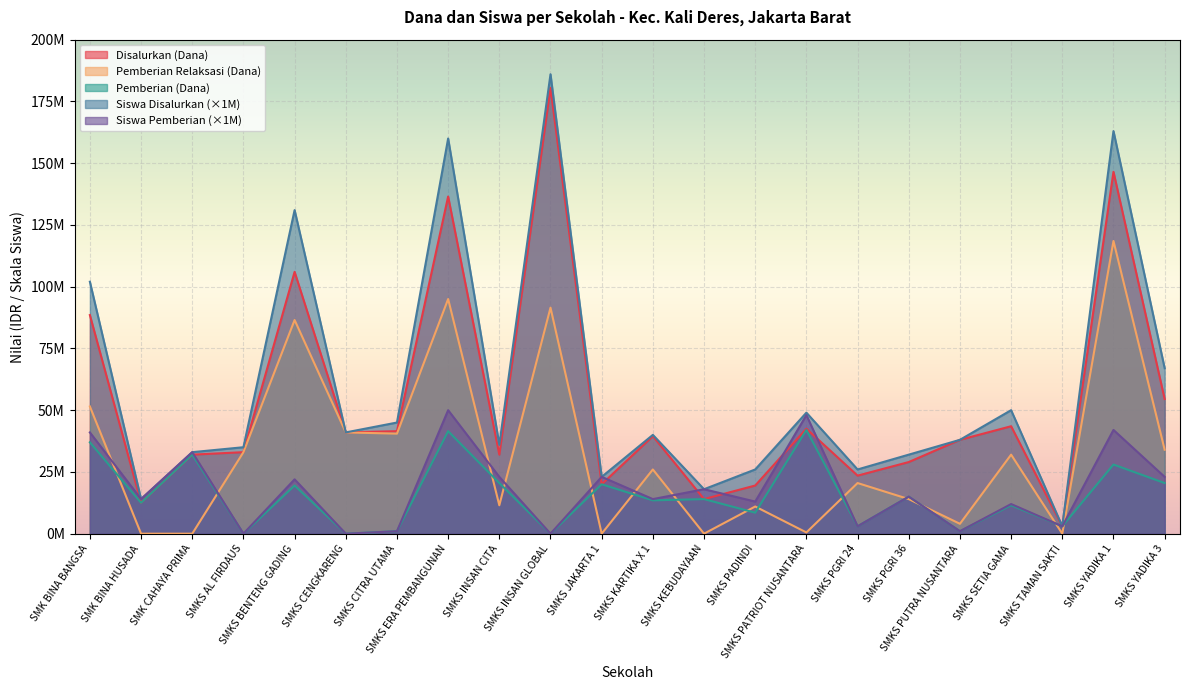

Reading left to right, list all the values displayed in this chart.

Disalurkan (Dana): 88500000	12500000	32000000	33000000	106000000	41000000	41500000	136500000	32000000	180500000	20000000	39500000	14000000	19500000	42500000	23500000	29000000	38000000	43500000	3000000	146500000	54500000
Pemberian Relaksasi (Dana): 51500000	0	0	33000000	86500000	41000000	40500000	95000000	11500000	91500000	0	26000000	0	11000000	500000	20500000	14000000	4000000	32000000	0	118500000	34000000
Pemberian (Dana): 37000000	12500000	32000000	0	19500000	0	1000000	41500000	20500000	0	20000000	13500000	14000000	8500000	42000000	3000000	15000000	1000000	11500000	3000000	28000000	20500000
Siswa Disalurkan: 102000000	14000000	33000000	35000000	131000000	41000000	45000000	160000000	36000000	186000000	23000000	40000000	18000000	26000000	49000000	26000000	32000000	38000000	50000000	3000000	163000000	67000000
Siswa Pemberian: 41000000	14000000	33000000	0	22000000	0	1000000	50000000	23000000	0	23000000	14000000	18000000	13000000	48000000	3000000	15000000	1000000	12000000	3000000	42000000	23000000